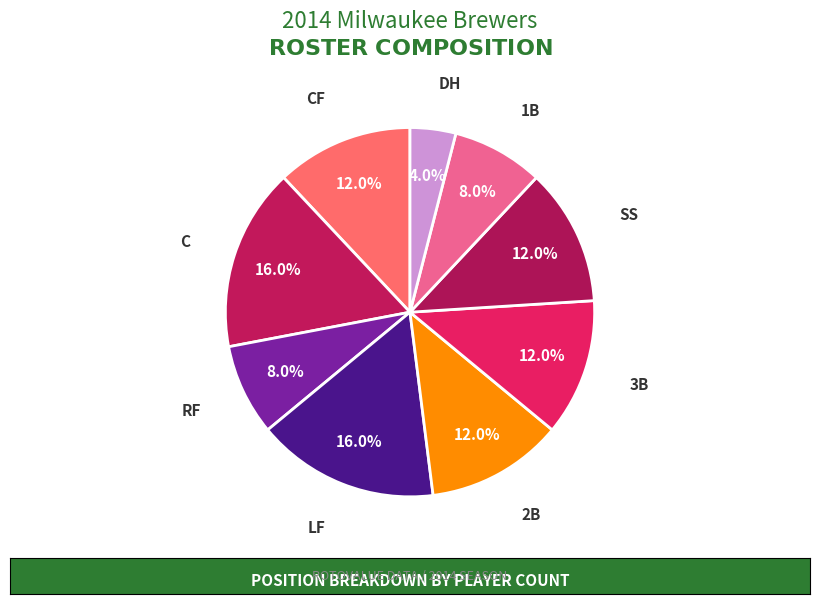

To the nearest percent, what portion does SS represent?

12%